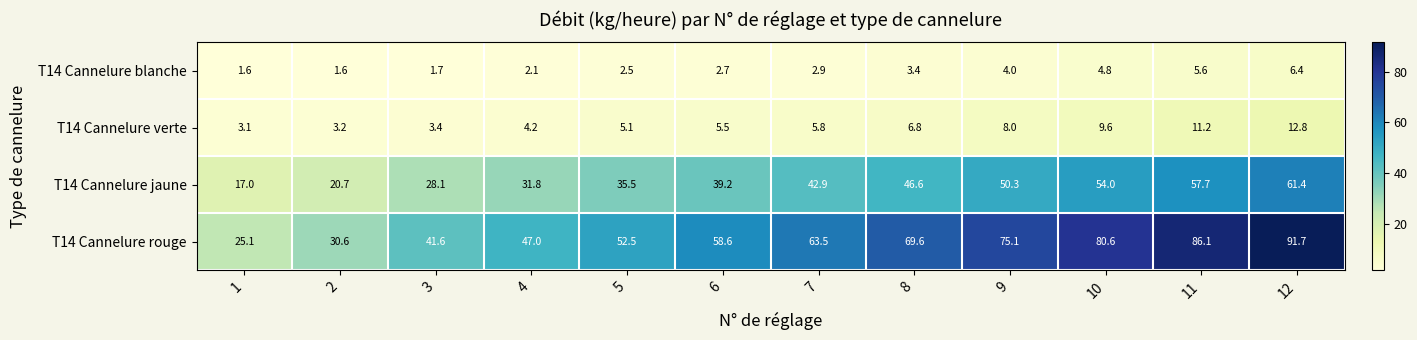

At how many categories does at least one series exceed 86?

2